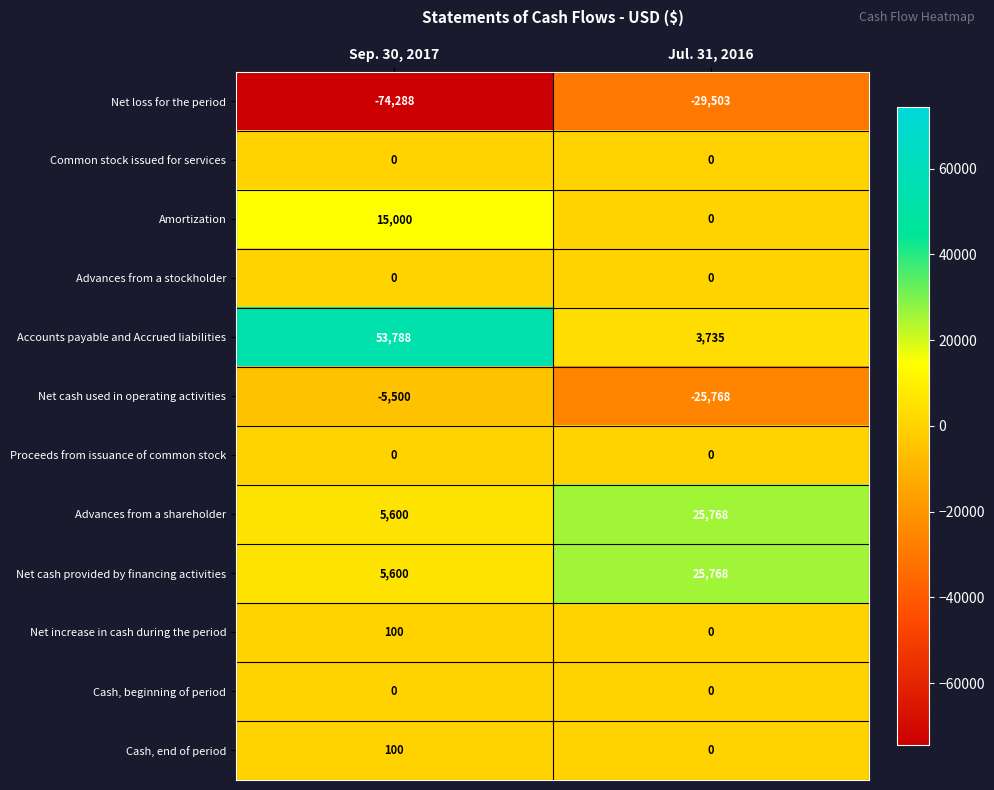

What is the smallest value displayed?

-74288